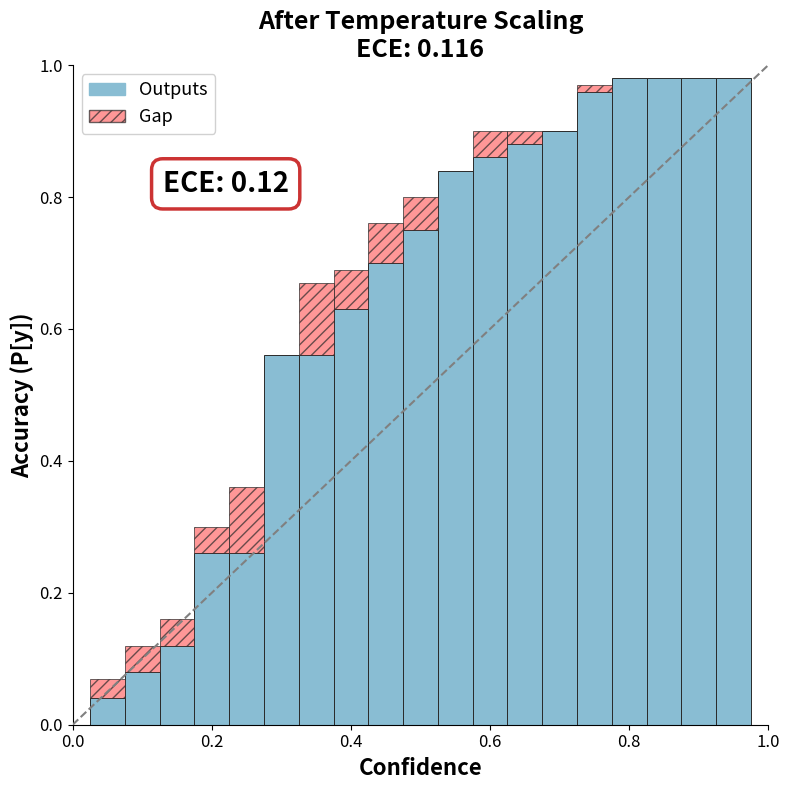

Reading left to right, list all the values displayed in this chart.

Outputs: 0.0	0.1	0.1	0.3	0.3	0.6	0.6	0.6	0.7	0.8	0.8	0.9	0.9	0.9	1.0	1.0	1.0	1.0	1.0
Gap: 0.1	0.1	0.2	0.3	0.4	0.5	0.7	0.7	0.8	0.8	0.8	0.9	0.9	0.9	1.0	1.0	1.0	1.0	1.0